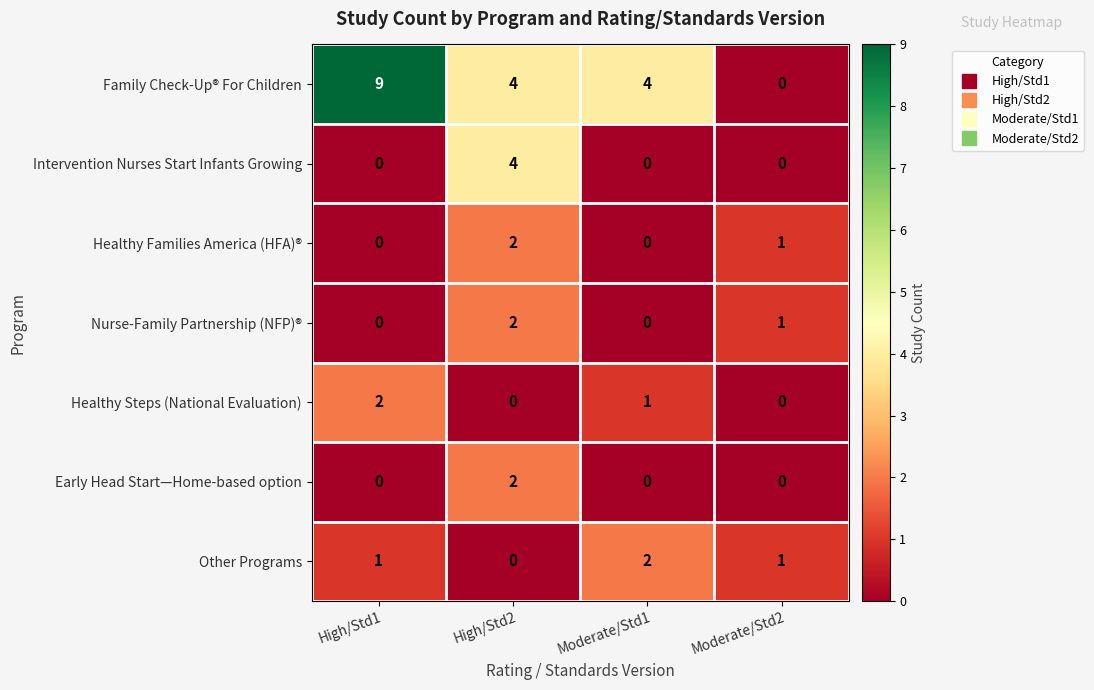

What is the sum of all Intervention Nurses Start Infants Growing values?

4